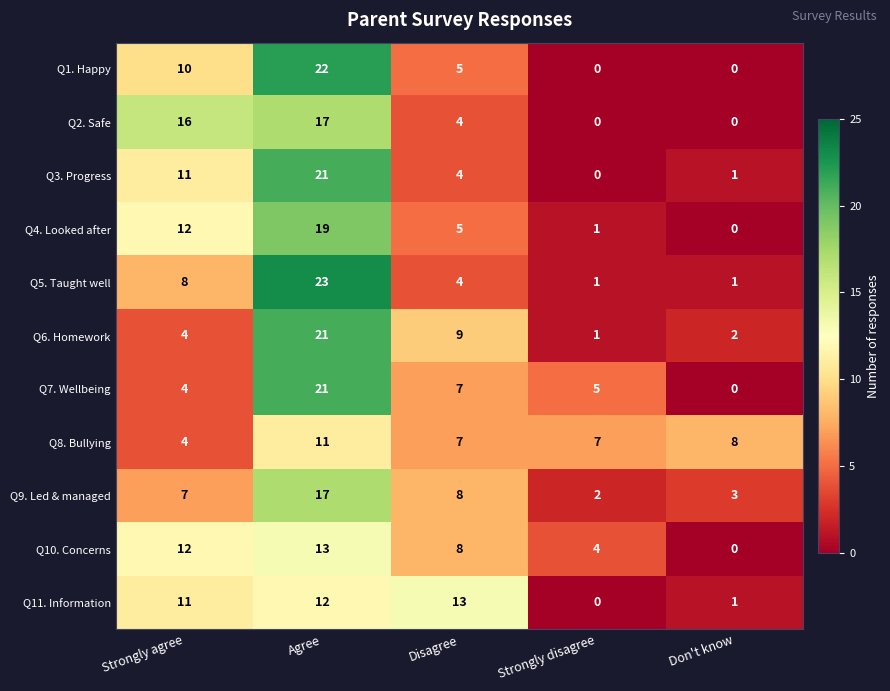

The value of Q9. Led & managed at Disagree is 8. True or false?

True